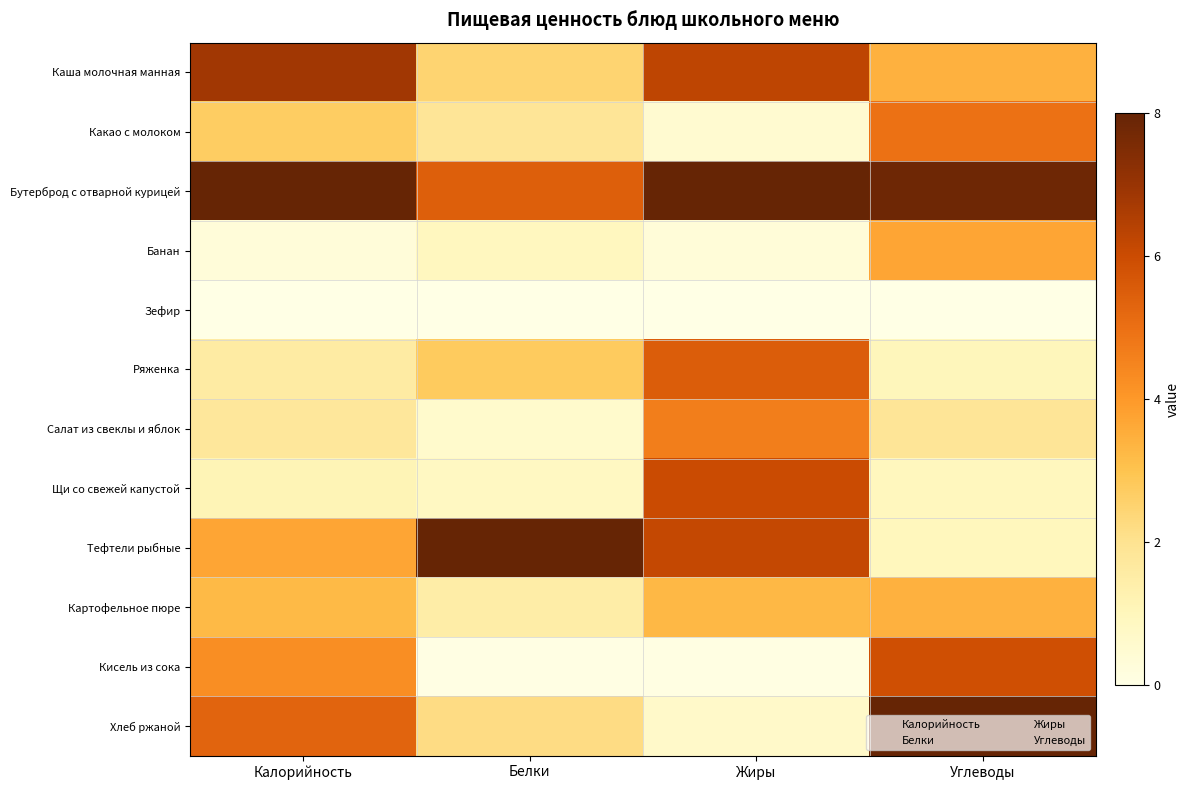

Which has a higher value, Жиры or Калорийность?

Калорийность